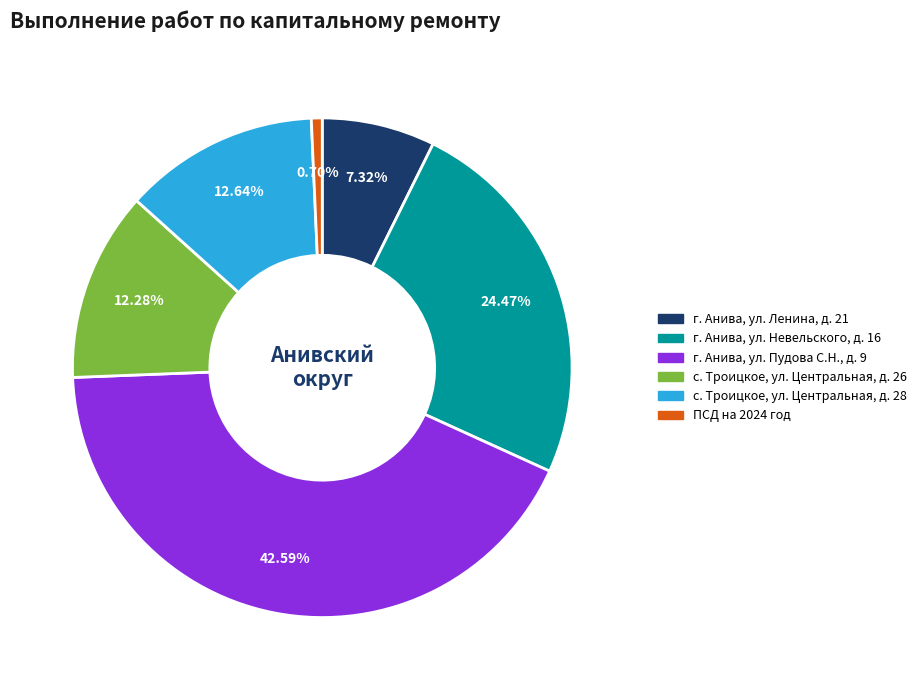

Count the number of slices in the pie.

6